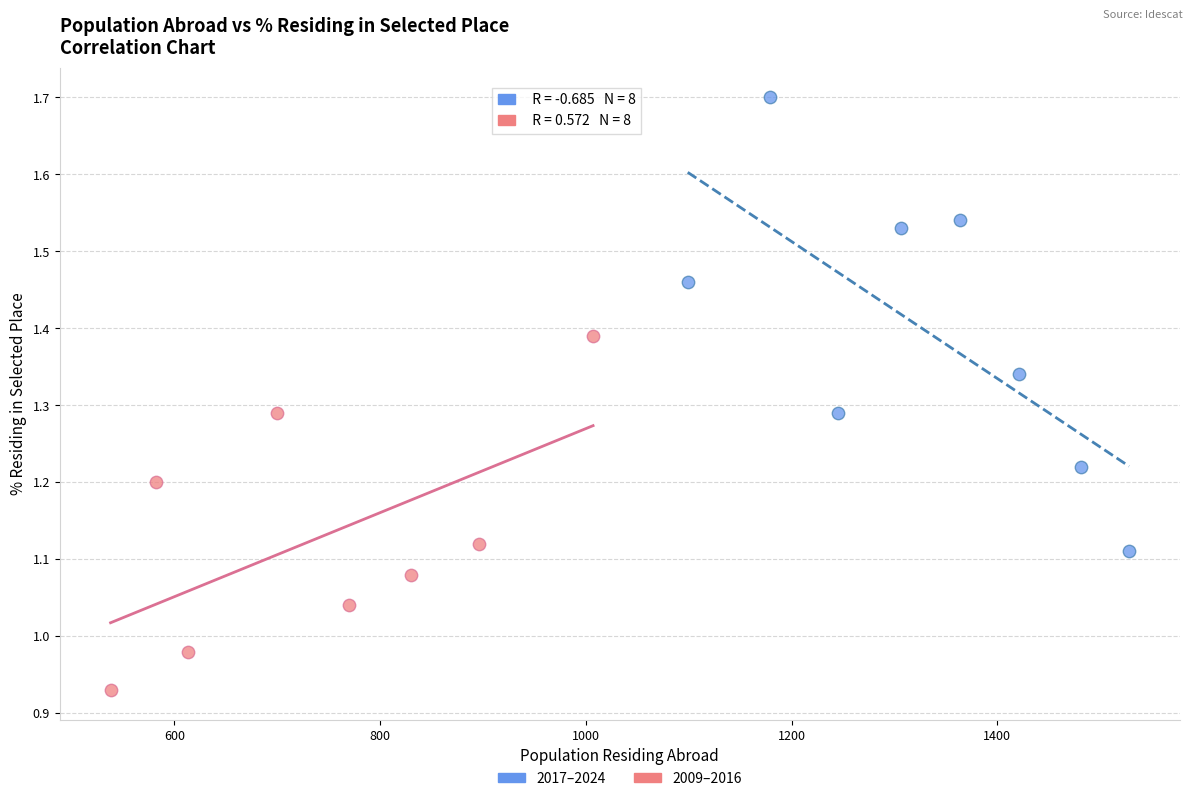

Which series reaches the maximum Y coordinate?

2017–2024